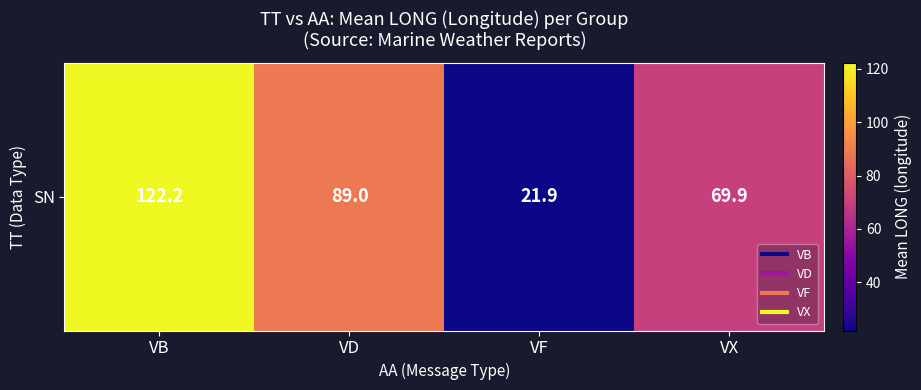

Reading left to right, what are all the values shown in this chart?

VB=122.2	VD=89.0	VF=21.9	VX=69.9